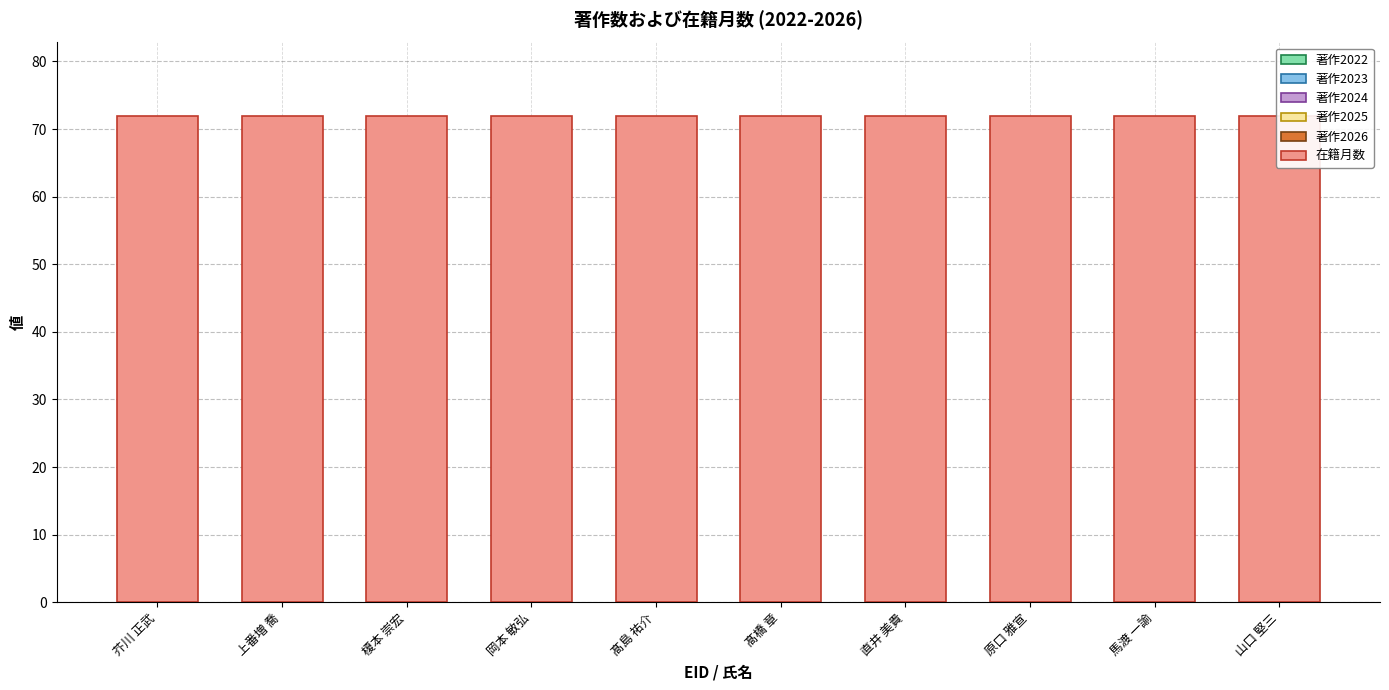

At which category is the sum across all series the highest?

芥川 正武